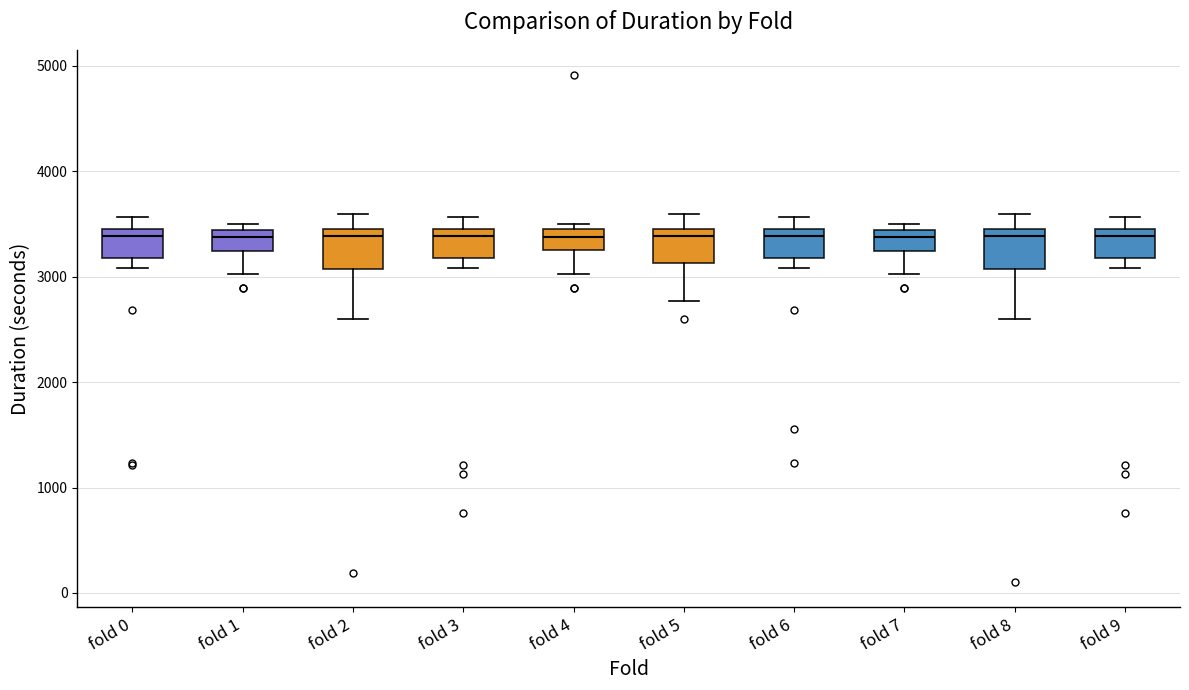

Where is the lower edge of the box for fold 3 on the y-axis? The values are not printed on the chart, so give them approximately, as read against the axis.

3200